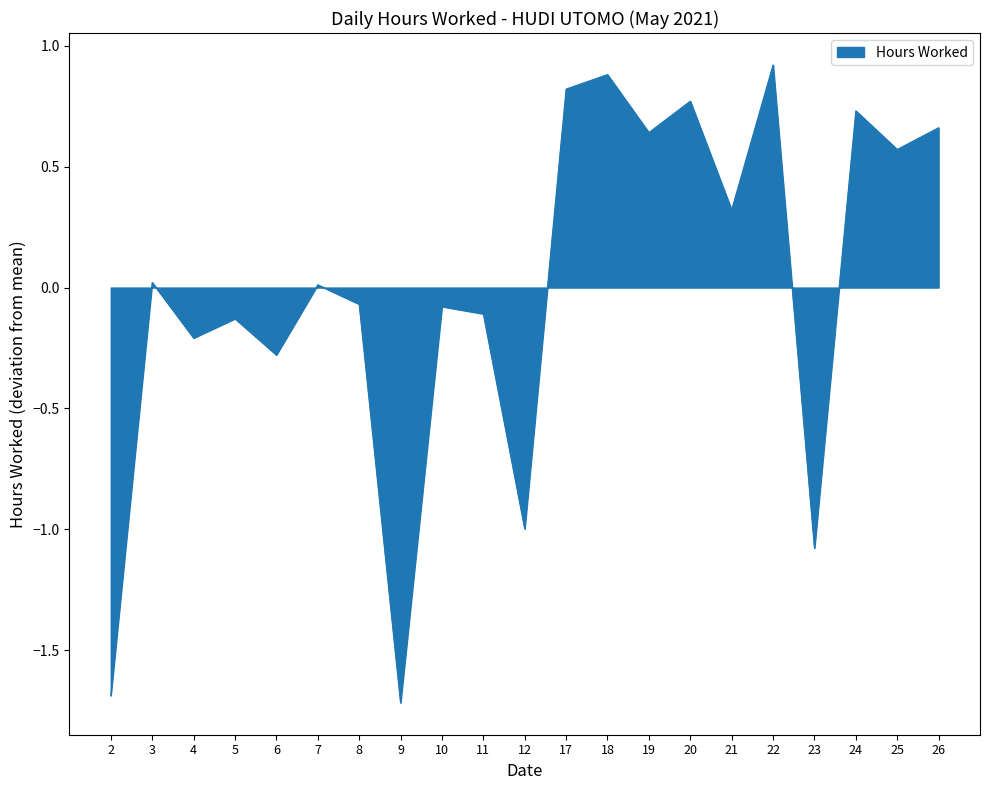

What is the approximate value at 12?

-1.0